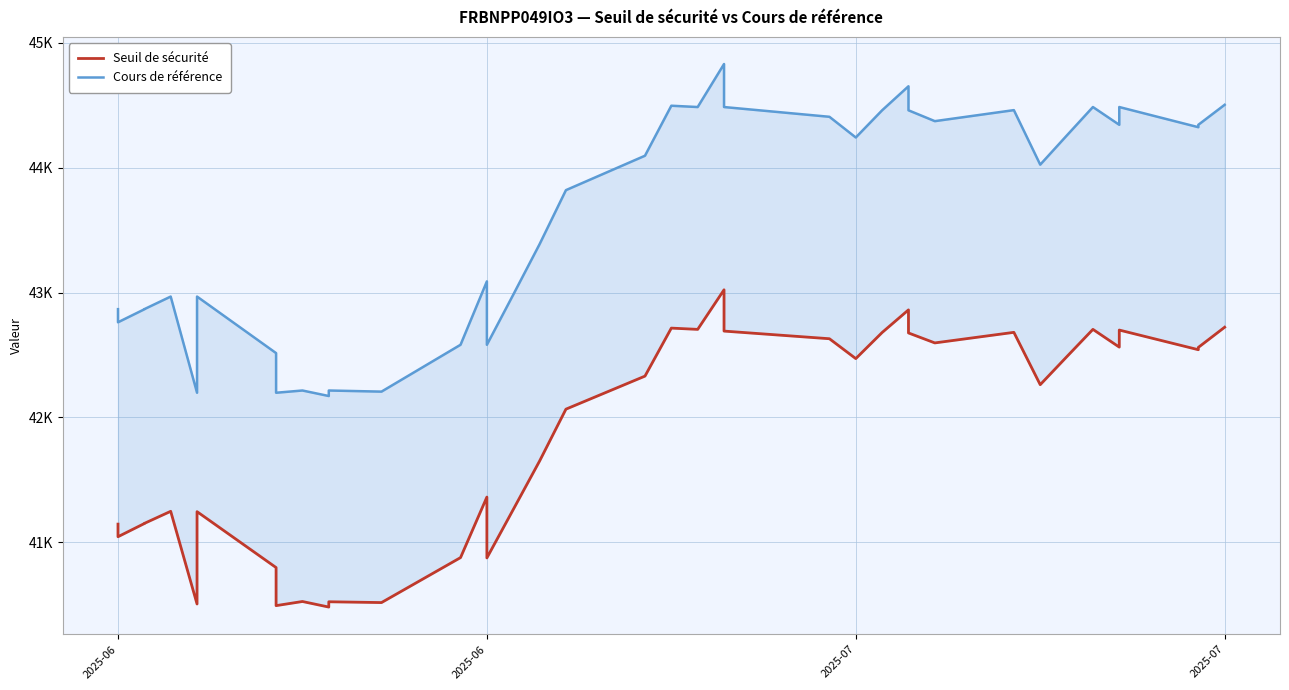

What is the value of the Seuil de sécurité point at the 19th from the left?

42066.5